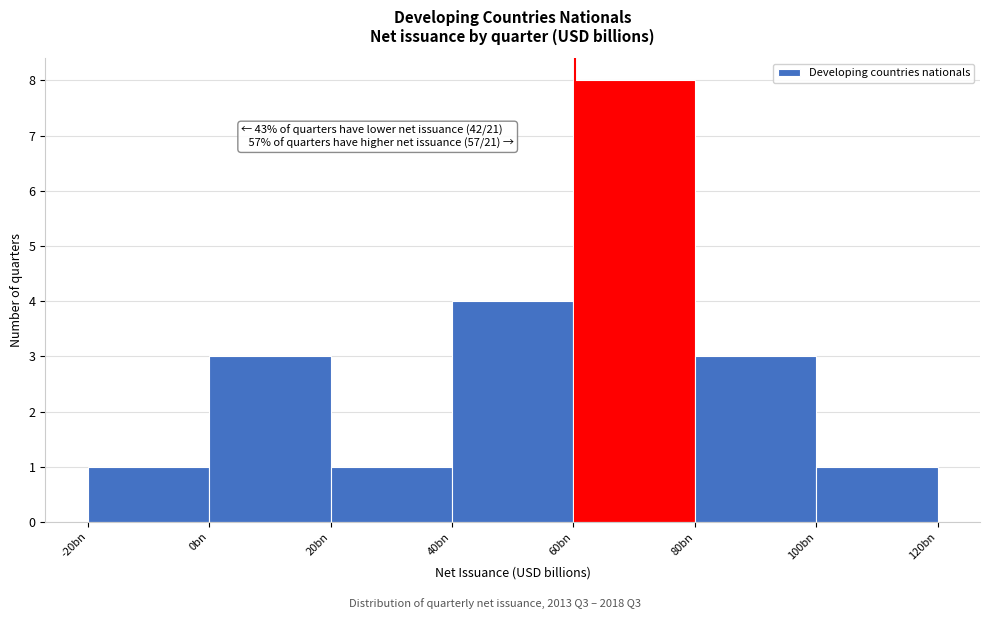

Reading left to right, what are all the values shown in this chart?

1	3	1	4	8	3	1